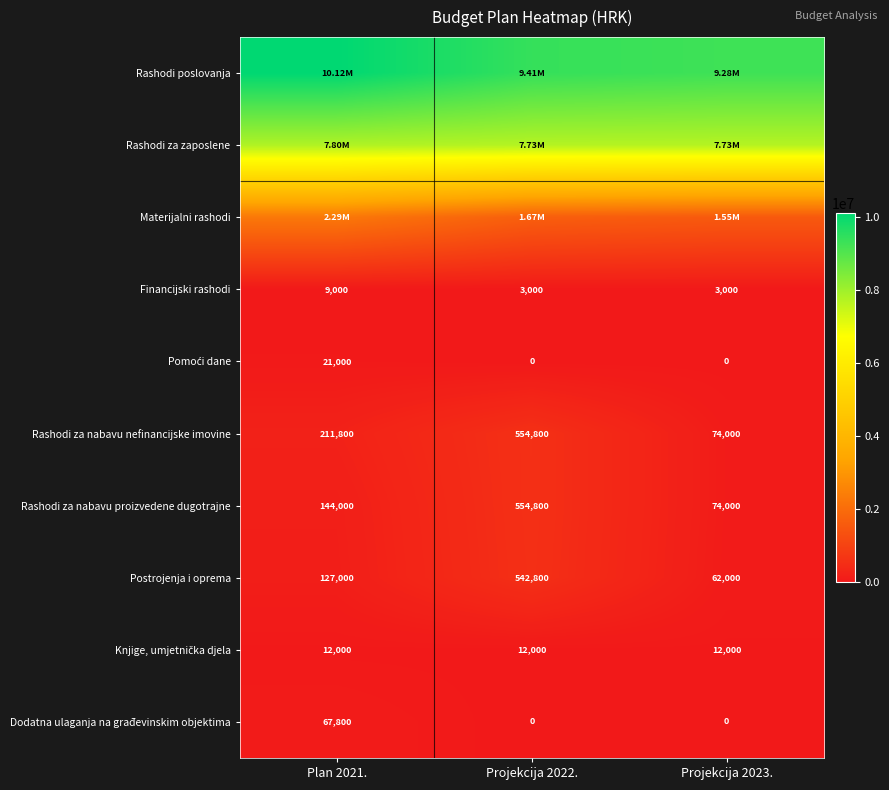

What is the sum of the Rashodi za nabavu proizvedene dugotrajne values at Projekcija 2023. and Projekcija 2022.?

628800